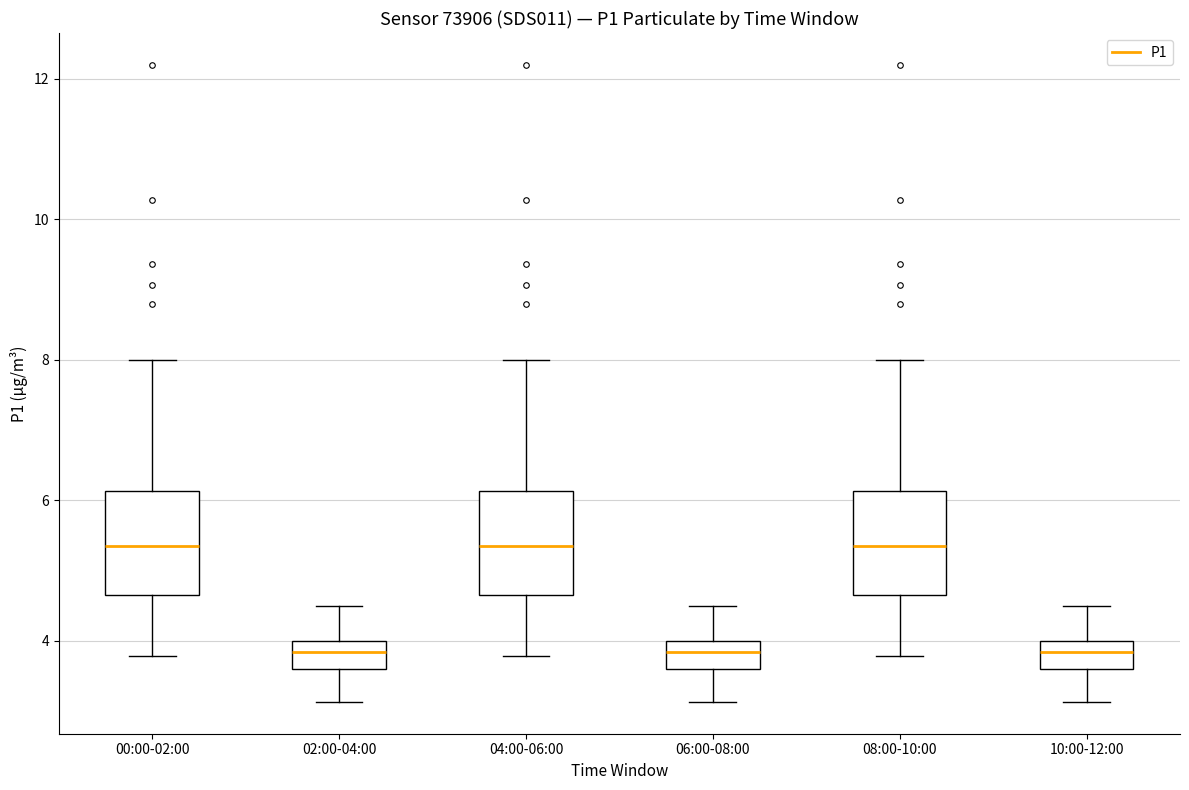

Reading left to right, read every box against the y-axis: the position of its median line, the range the box covers, and the ends of its whiskers. The values are not printed on the chart, so give them approximately, as read against the axis.

00:00-02:00: median 5.4, box 4.6 to 6.2, whiskers 3.8 to 8.0
02:00-04:00: median 3.8, box 3.6 to 4.0, whiskers 3.2 to 4.6
04:00-06:00: median 5.4, box 4.6 to 6.2, whiskers 3.8 to 8.0
06:00-08:00: median 3.8, box 3.6 to 4.0, whiskers 3.2 to 4.6
08:00-10:00: median 5.4, box 4.6 to 6.2, whiskers 3.8 to 8.0
10:00-12:00: median 3.8, box 3.6 to 4.0, whiskers 3.2 to 4.6